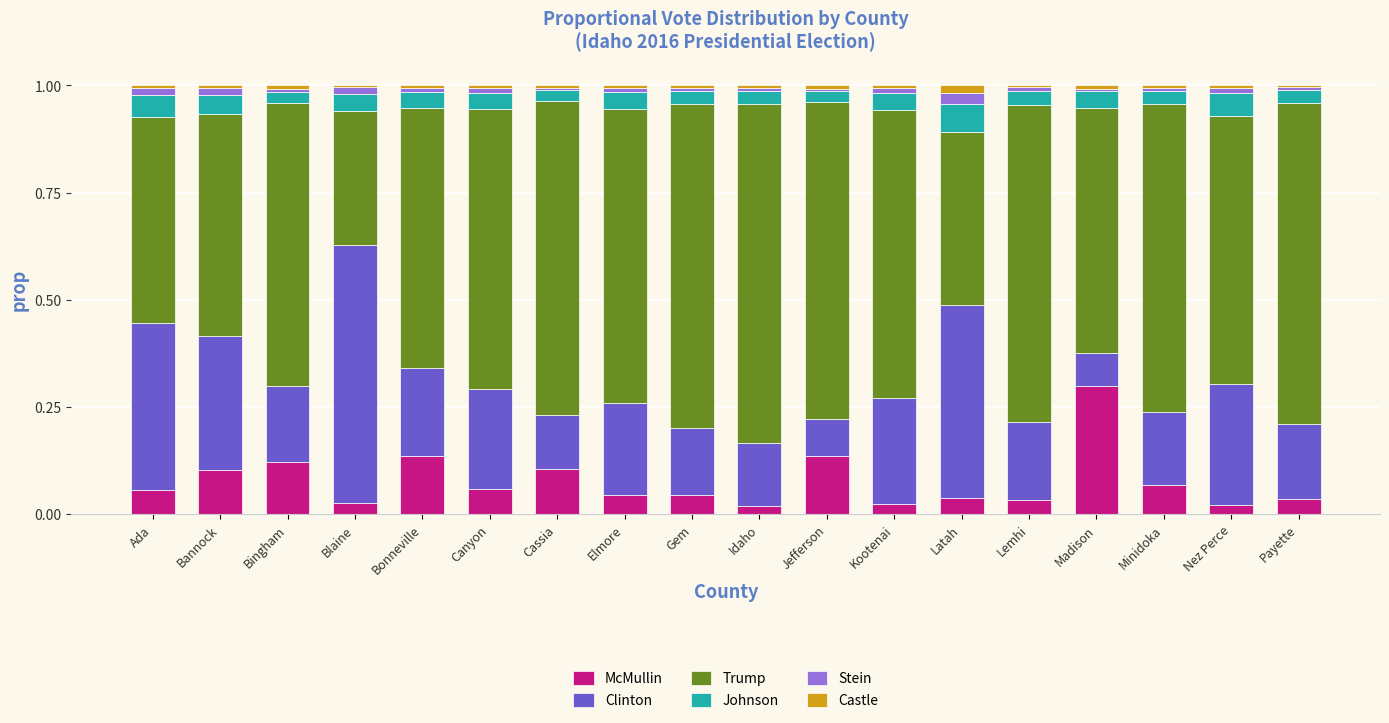

Are the bars horizontal?

No